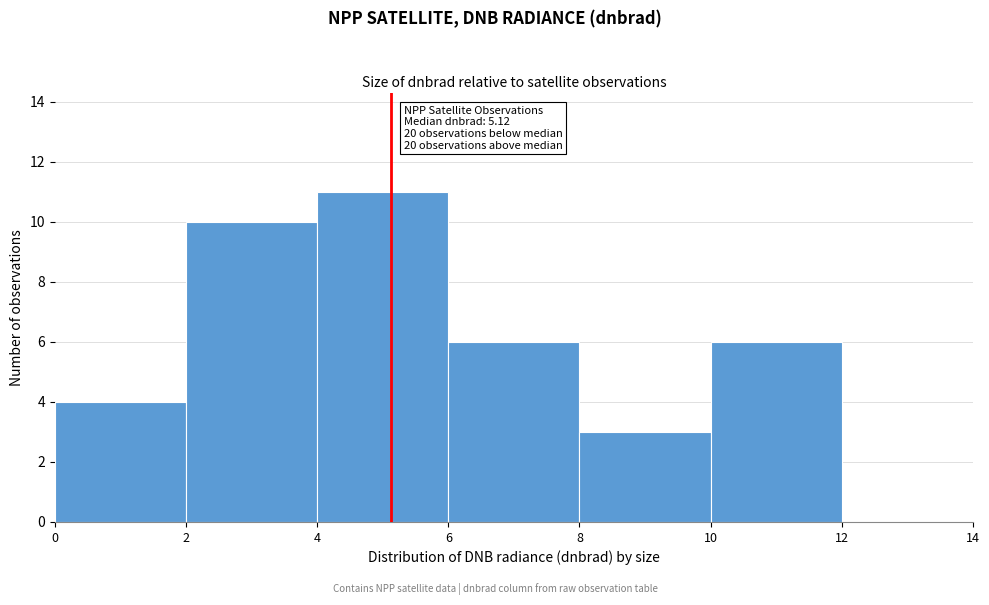

Over which range of the x-axis is the bar tallest?

4 to 6